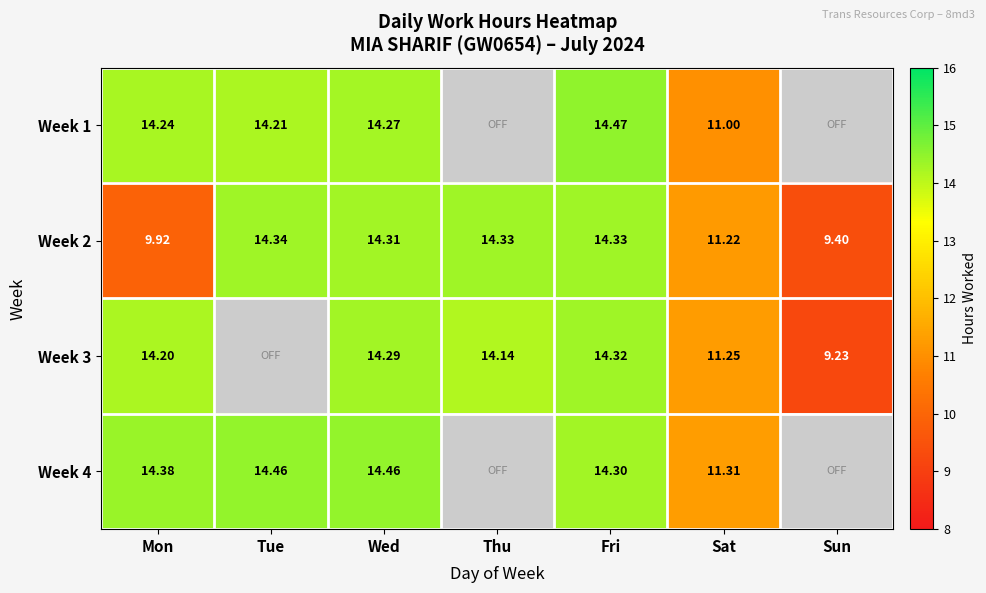

At which label is Week 2 closest to 11?

Sat